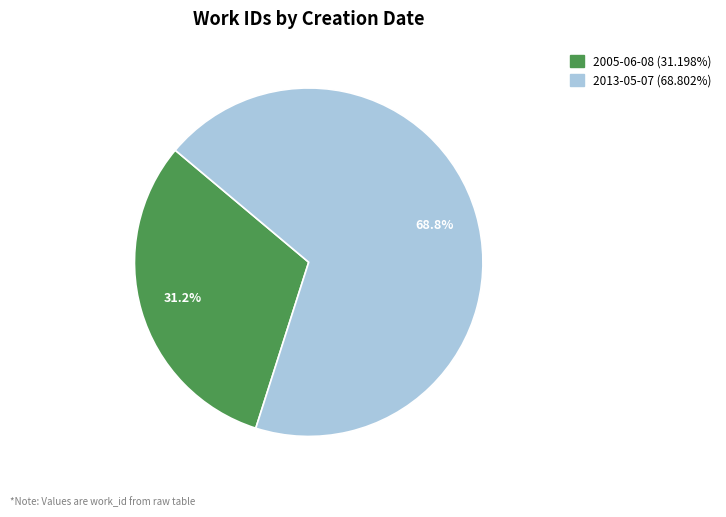

Is it true that 2013-05-07 is 61% of the pie?

False